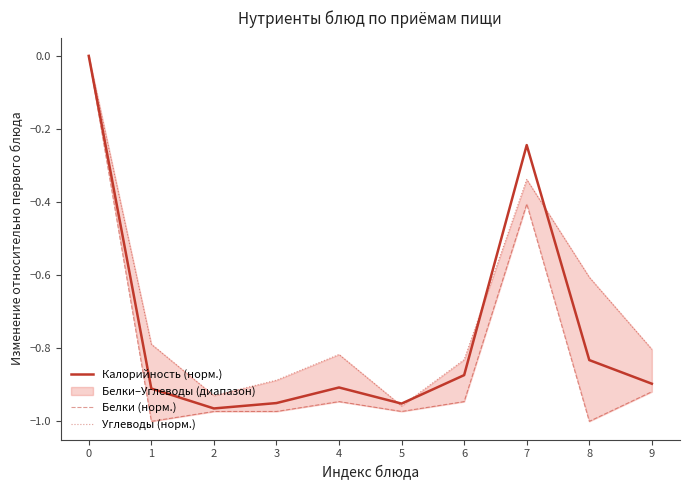

Reading left to right, what are all the values shown in this chart?

Калорийность (норм.): 0.0	-0.9	-1.0	-0.9	-0.9	-1.0	-0.9	-0.2	-0.8	-0.9
Белки (норм.): -0.0	-1.0	-1.0	-1.0	-0.9	-1.0	-0.9	-0.4	-1.0	-0.9
Углеводы (норм.): 0.0	-0.8	-0.9	-0.9	-0.8	-1.0	-0.8	-0.3	-0.6	-0.8